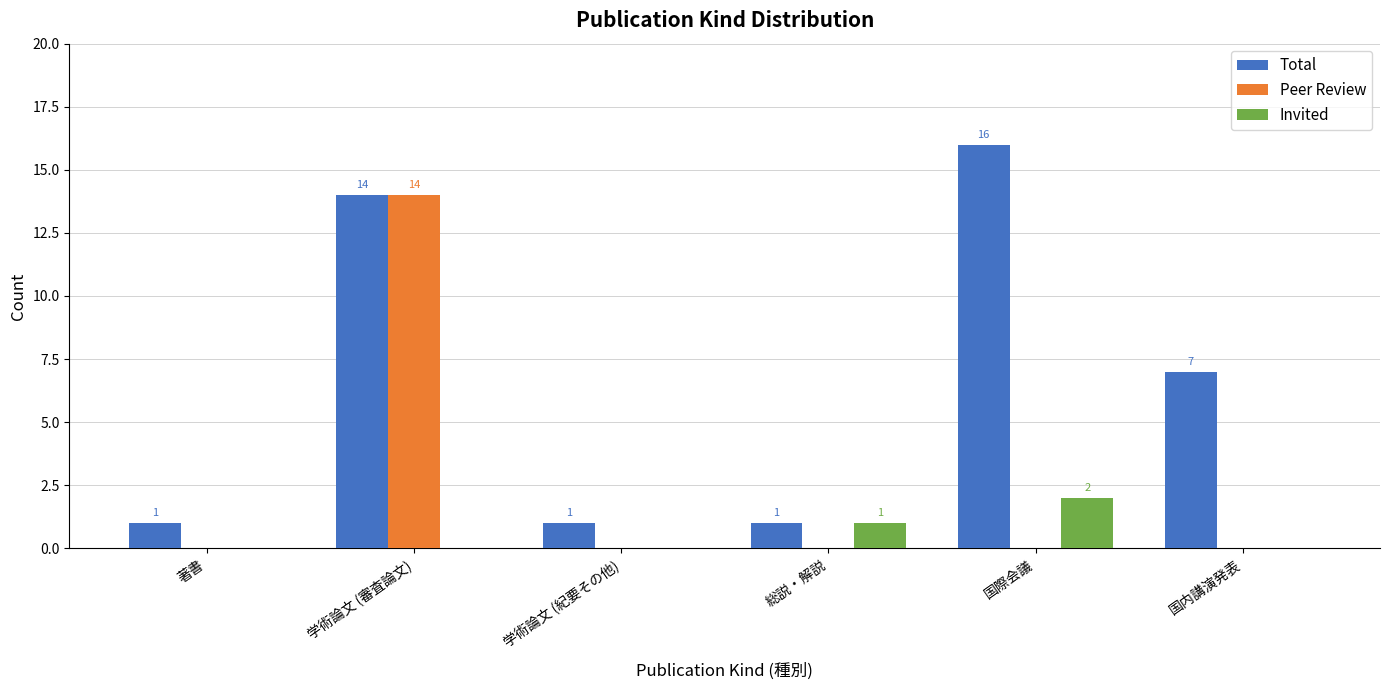

Which series changed the most between 学術論文 (審査論文) and 国内講演発表?

Peer Review